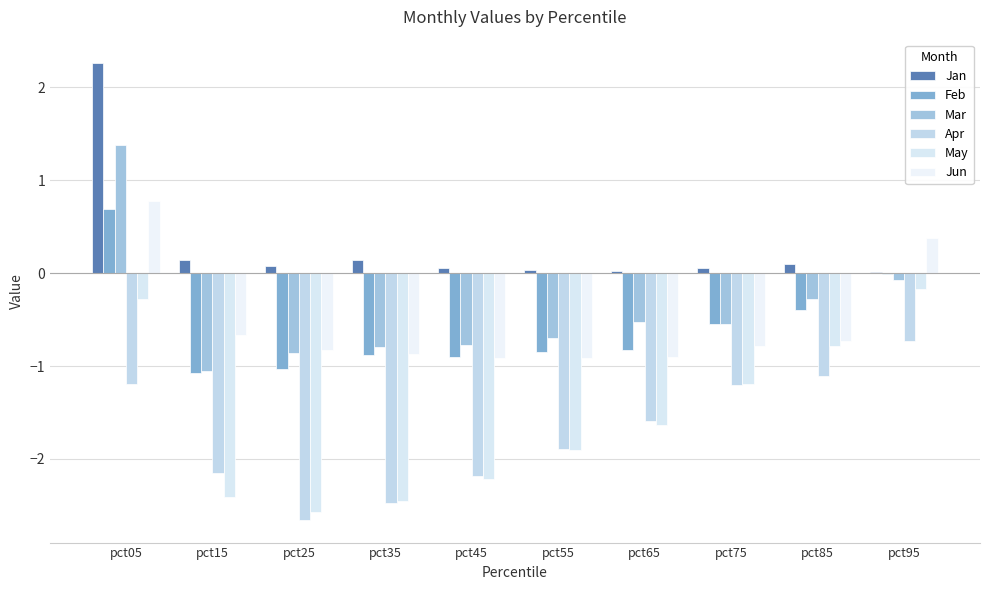

What is the difference between the maximum and minimum values in the Apr series?

1.9